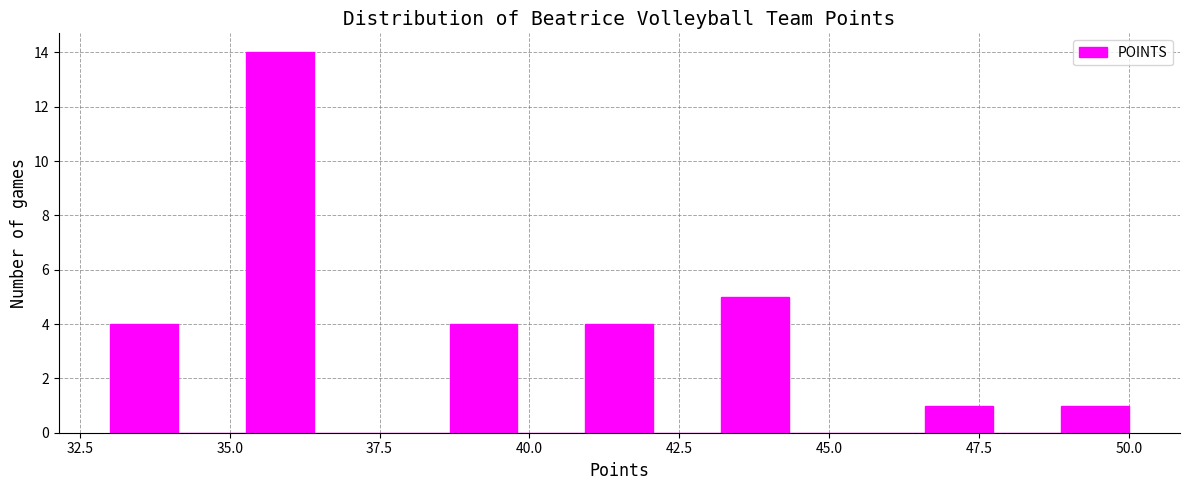

Read against the x-axis, roughly where is the centre of the tallest bar?

36.0